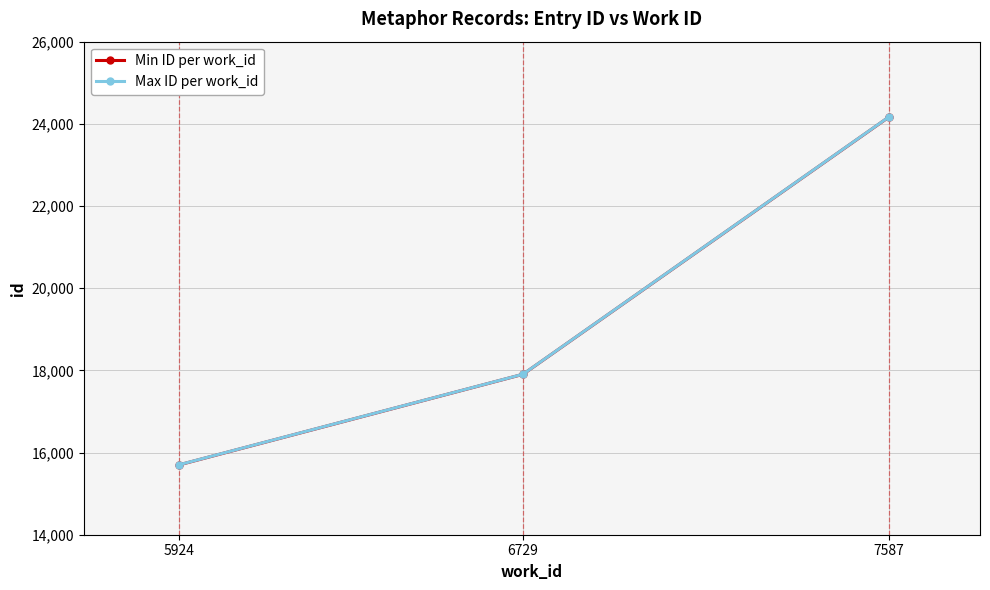

List the labels in order of Max ID per work_id value, largest first.

7587, 6729, 5924